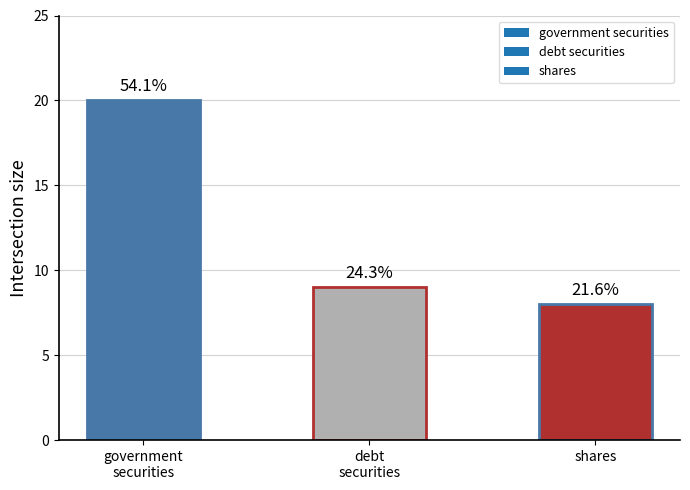

How many bars are there in total?

3